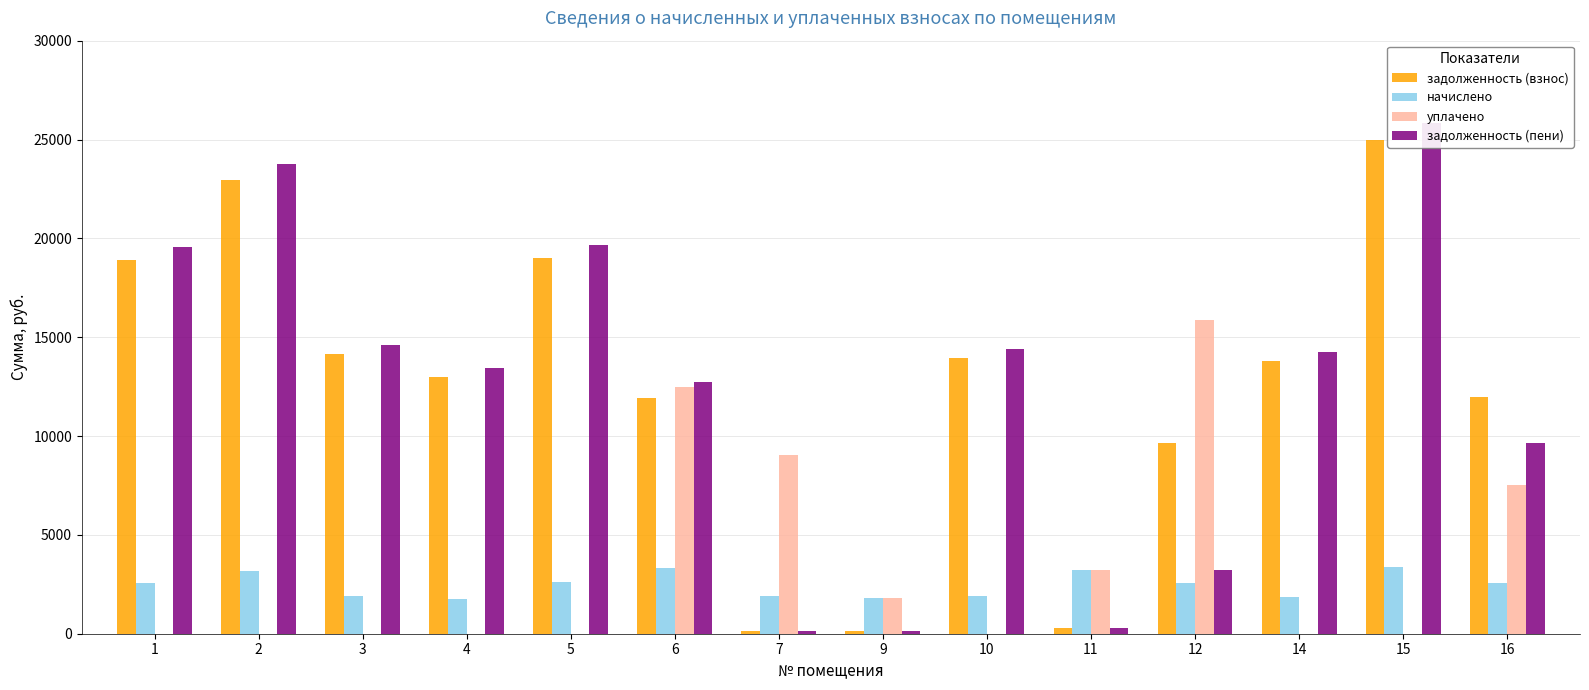

How many data points in начислено are less than 2572?

7